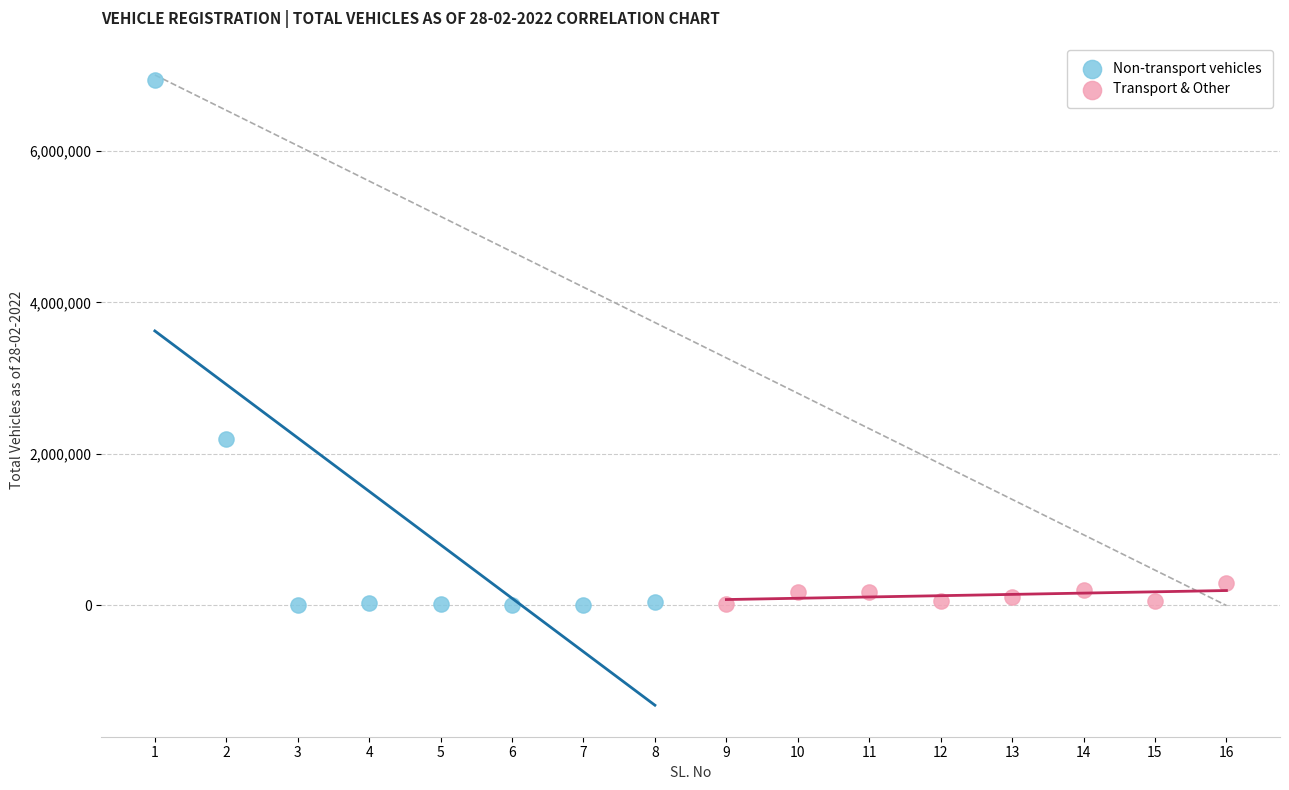

What are all the series names shown in the legend?

Non-transport vehicles, Transport & Other